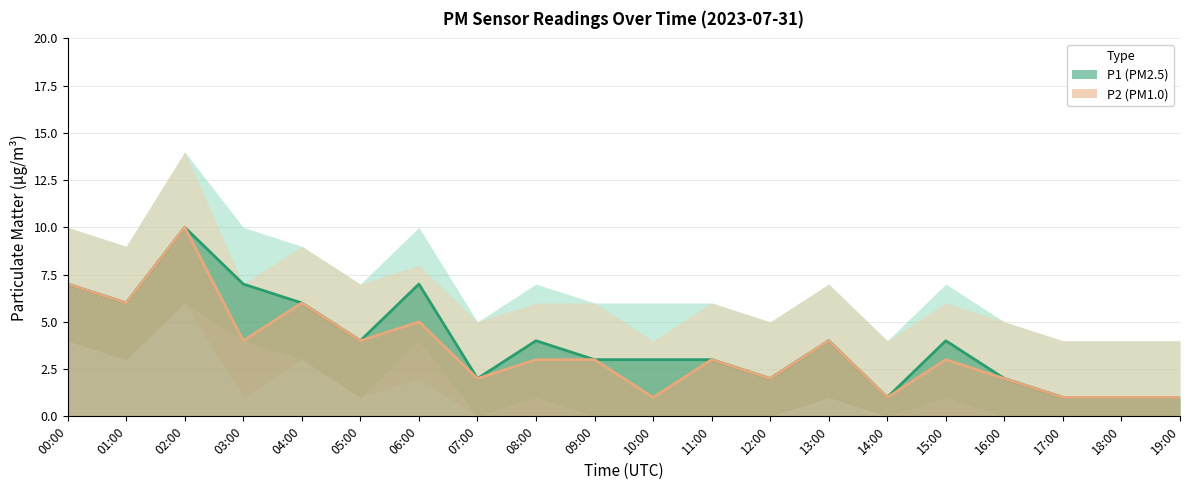

What is the value of the P2 point at the 19th from the left?

1